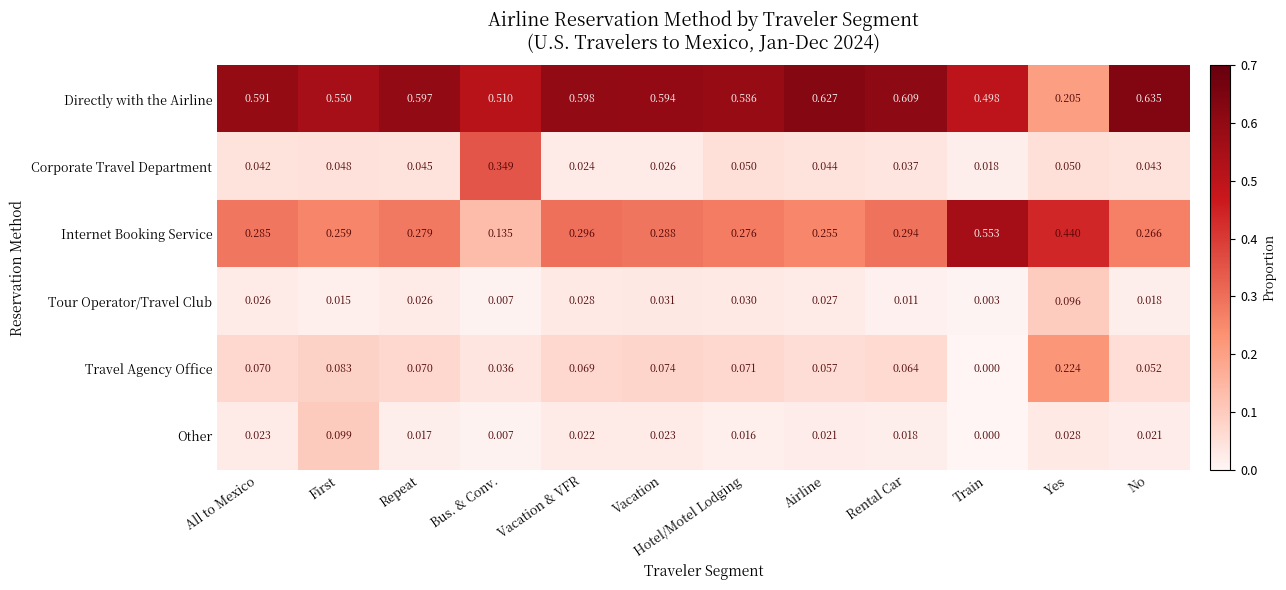

Which series has the widest spread of values?

Directly with the Airline